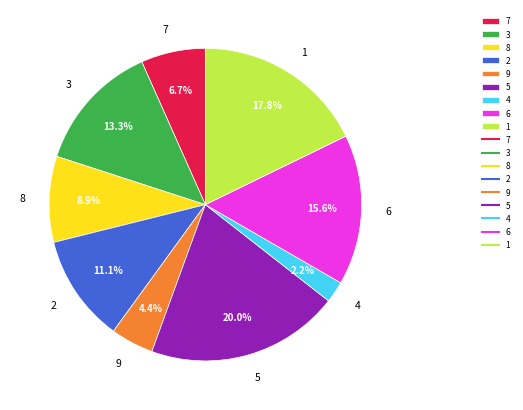

What percentage is the 1 slice, to the nearest percent?

18%